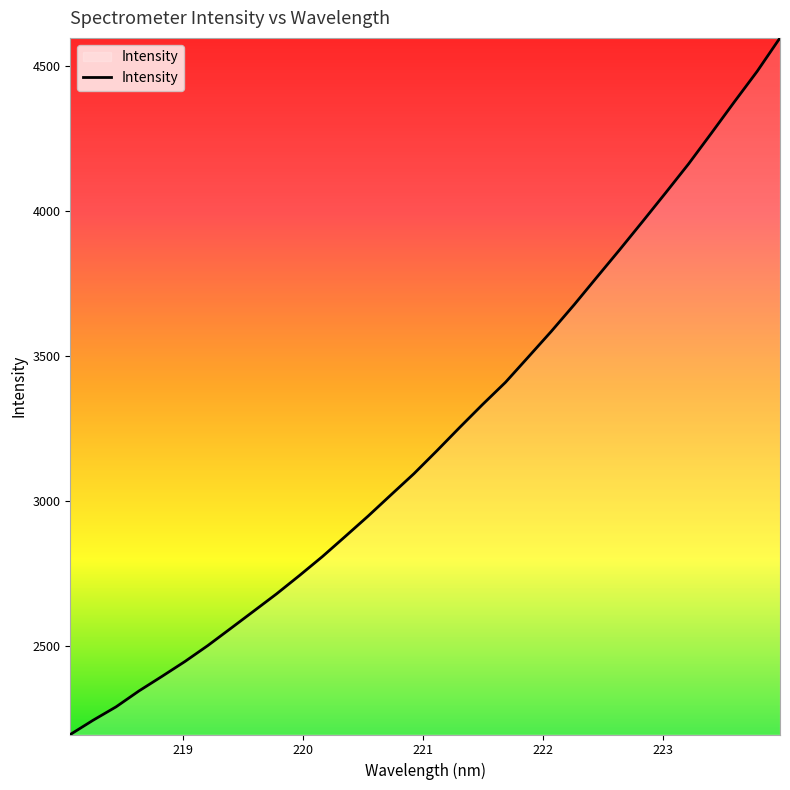

What is the minimum value shown in the chart?

2193.1